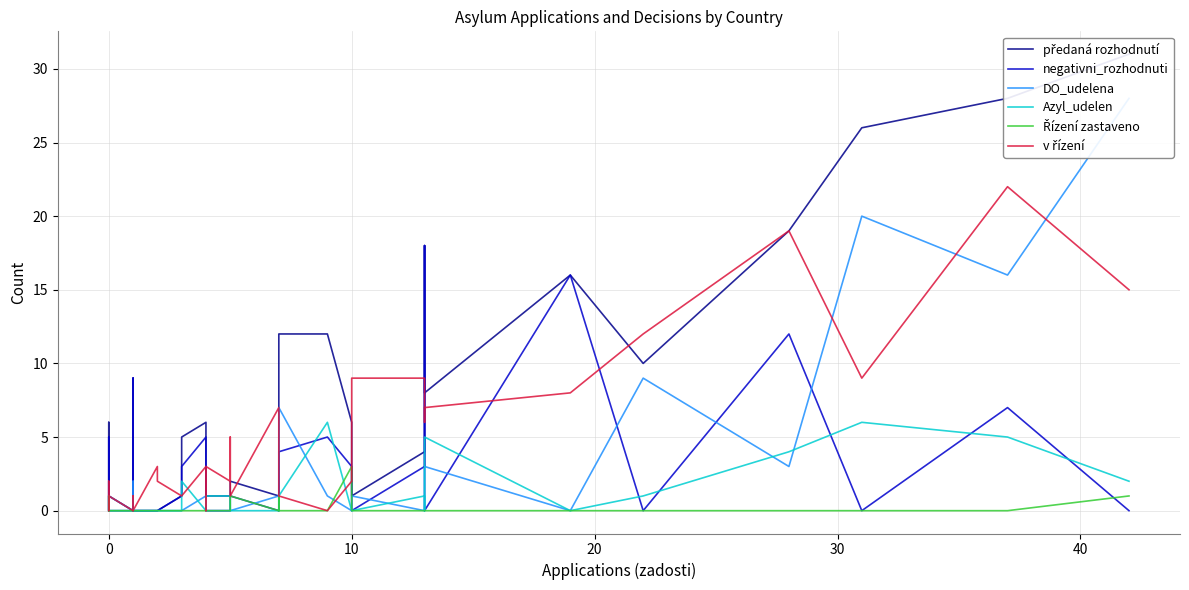

What are all the series names shown in the legend?

předaná rozhodnutí, negativni_rozhodnuti, DO_udelena, Azyl_udelen, Řízení zastaveno, v řízení